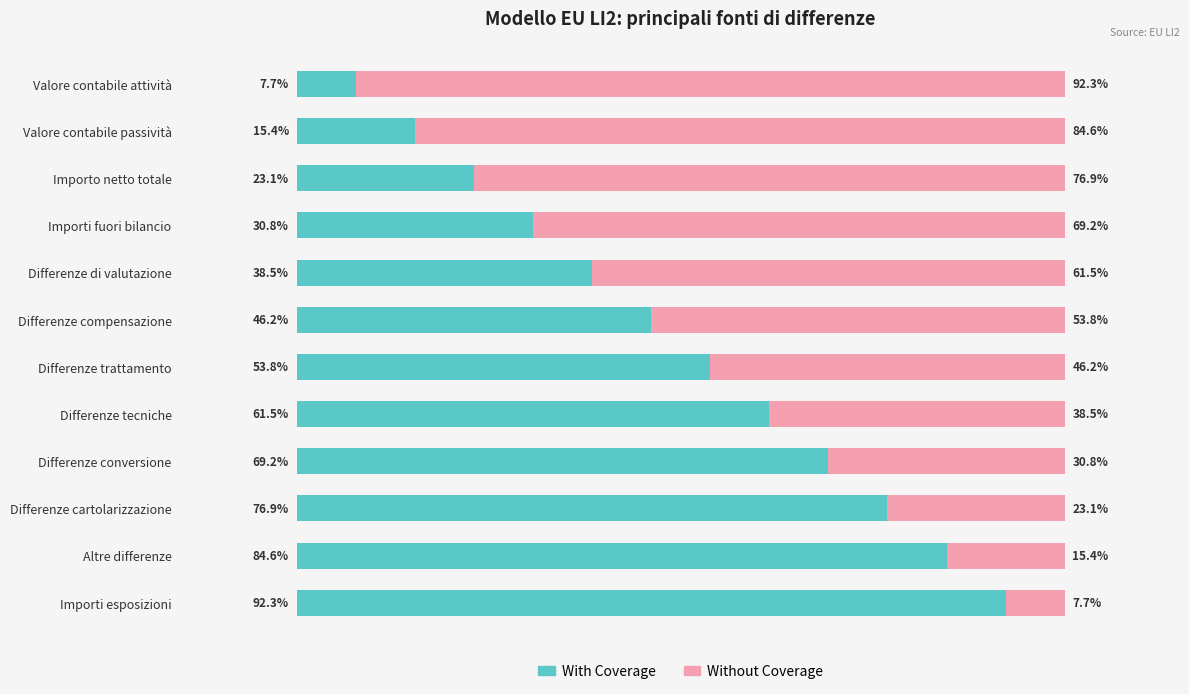

At which label does With Coverage reach its minimum?

Valore contabile attività